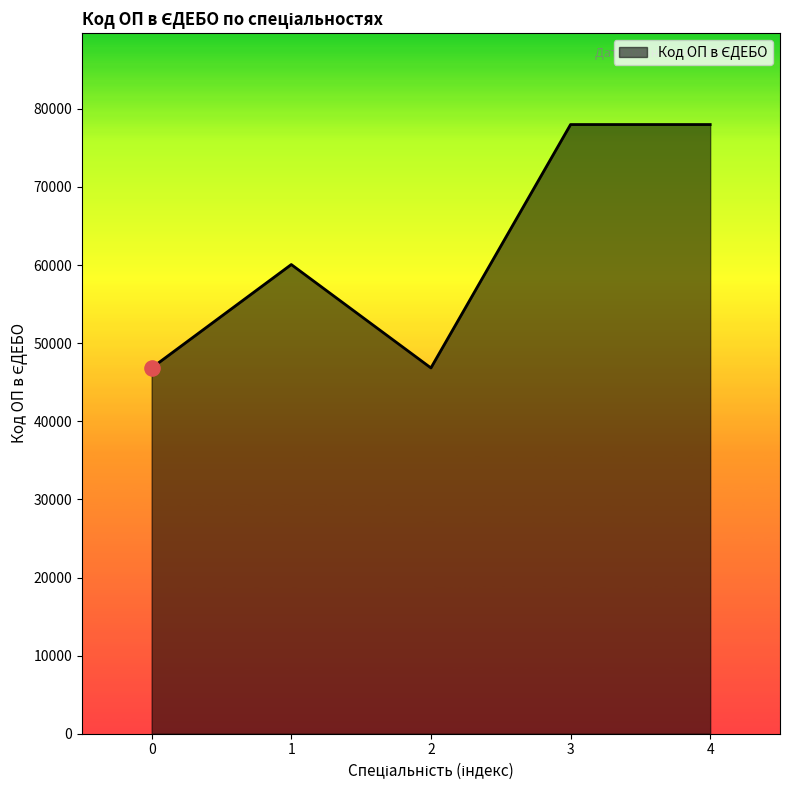

What is the ratio of the value at 0 to the value at 2?

1.0